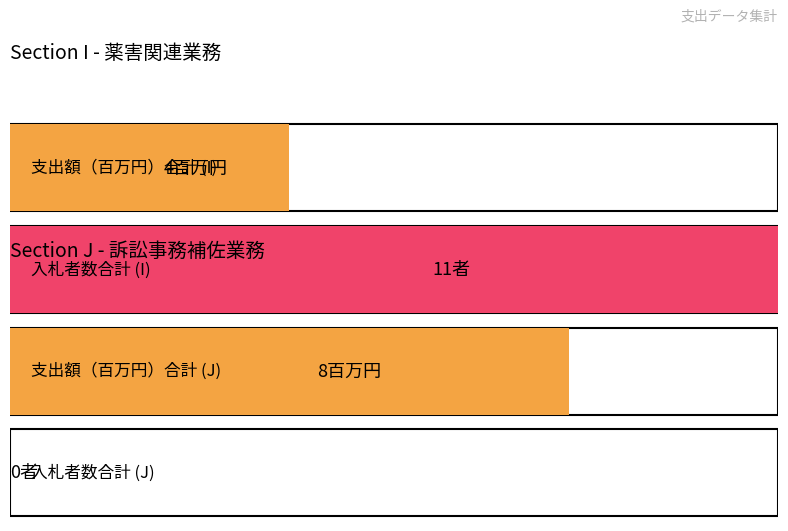

What is the sum of all 入札者数（応募者数） values?

11